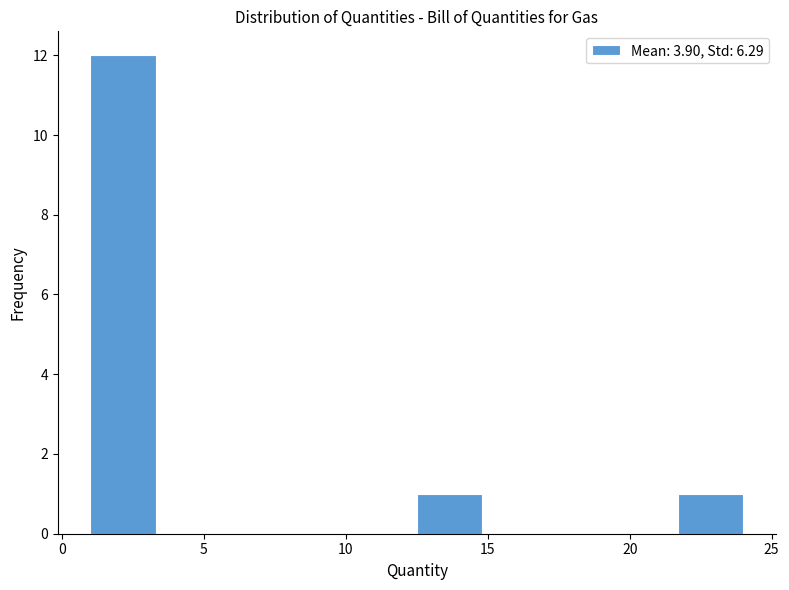

Reading left to right, list every bar in this chart as the range it spans on the x-axis followed by its height. Neither the bar edges nor the heights are printed on the chart, so give them approximately, as read against the axes.

1.0 to 3.3: 12
3.3 to 5.6: 0
5.6 to 7.9: 0
7.9 to 10.2: 0
10.2 to 12.5: 0
12.5 to 14.8: 1
14.8 to 17.1: 0
17.1 to 19.4: 0
19.4 to 21.7: 0
21.7 to 24.0: 1